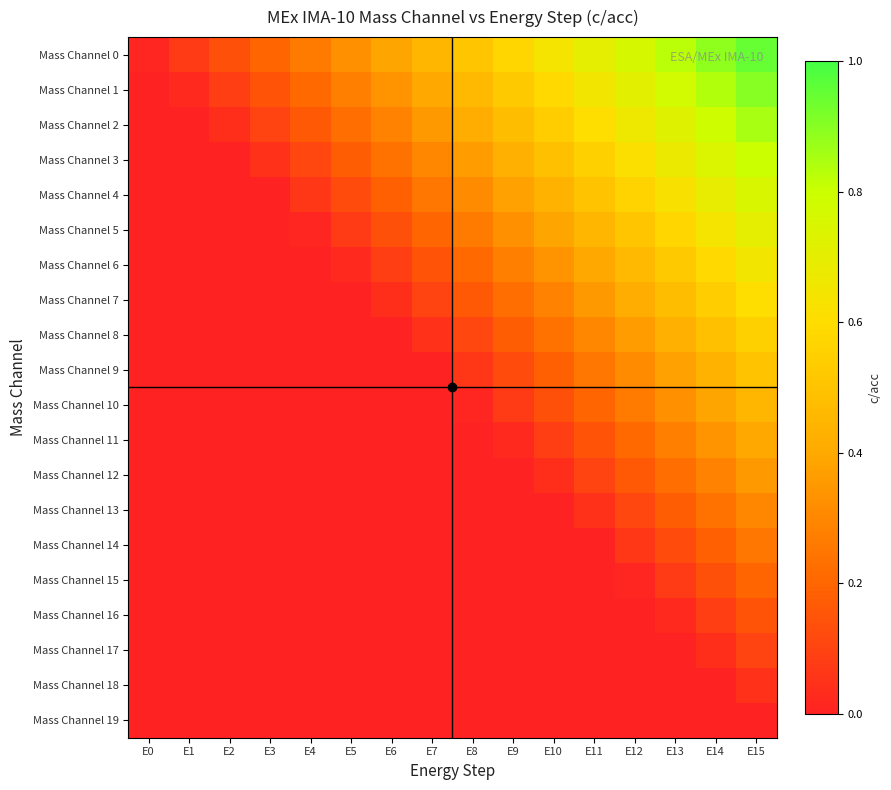

Which series has the largest total across all categories?

Mass Channel 0